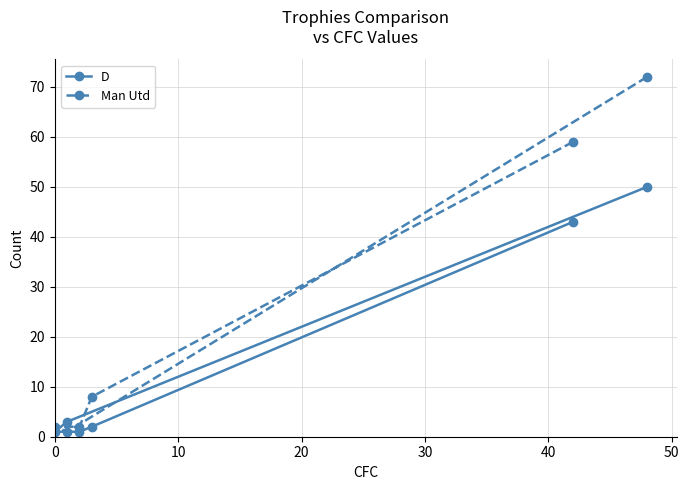

What is the highest value of the Man Utd series?

72